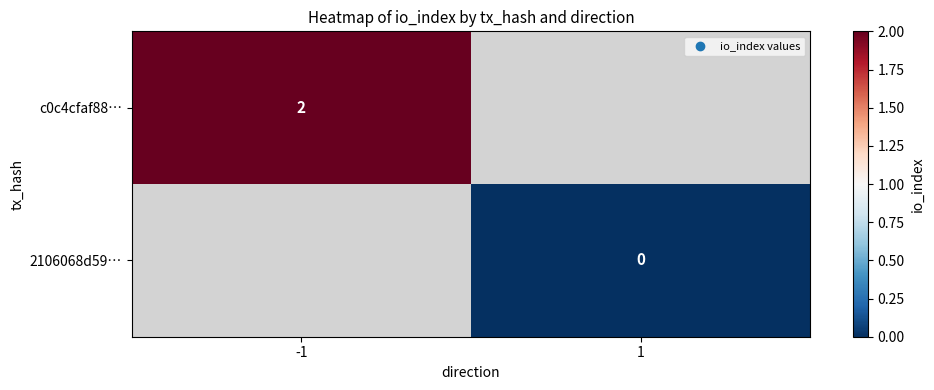

True or false: c0c4cfaf88… has a value of 3 at -1.

False